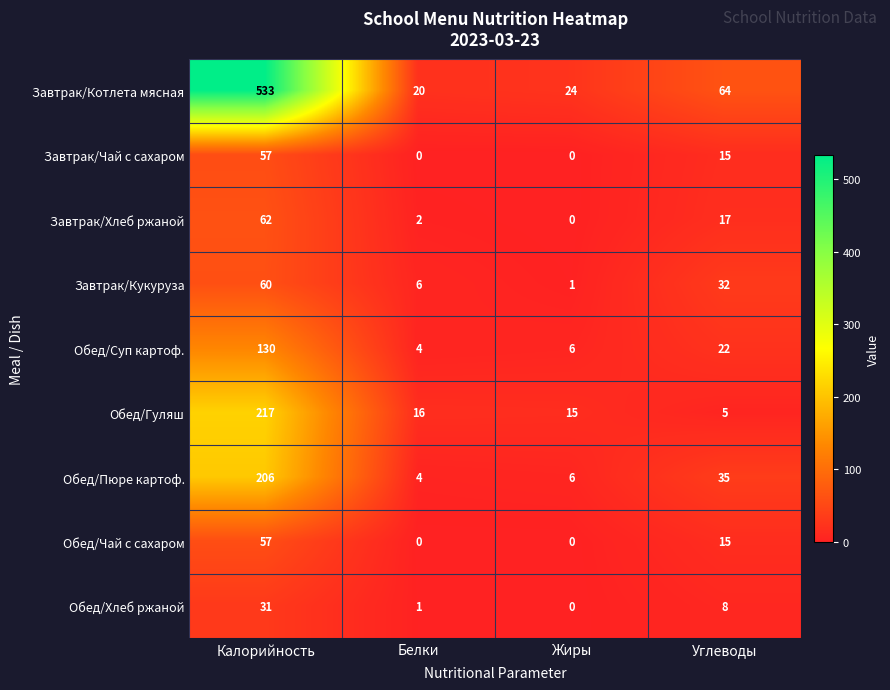

What is the difference between the maximum and minimum values in the Обед/Суп картоф. series?

126